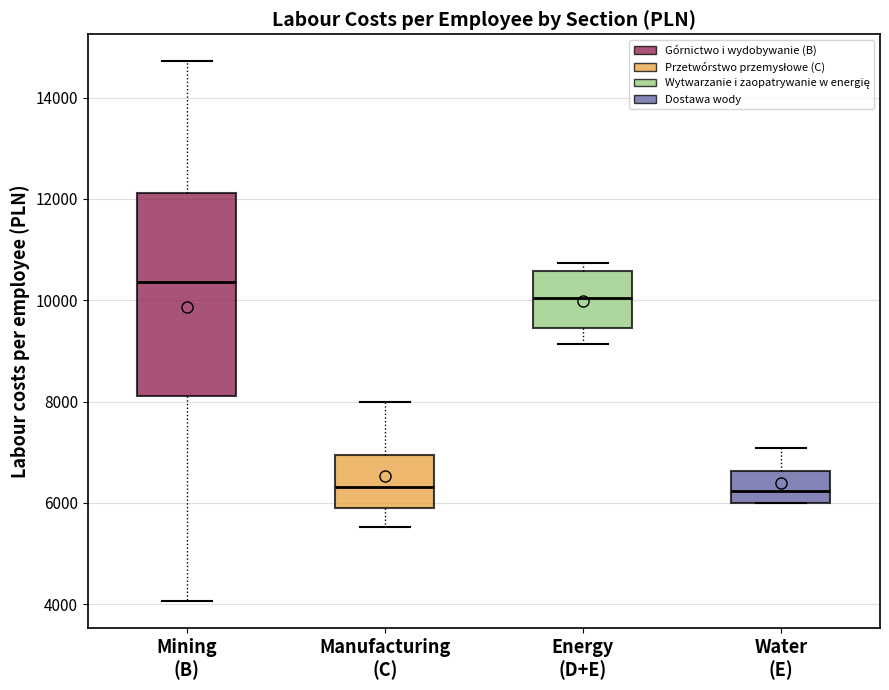

Where is the upper edge of the box for Manufacturing (C) on the y-axis? The values are not printed on the chart, so give them approximately, as read against the axis.

7000